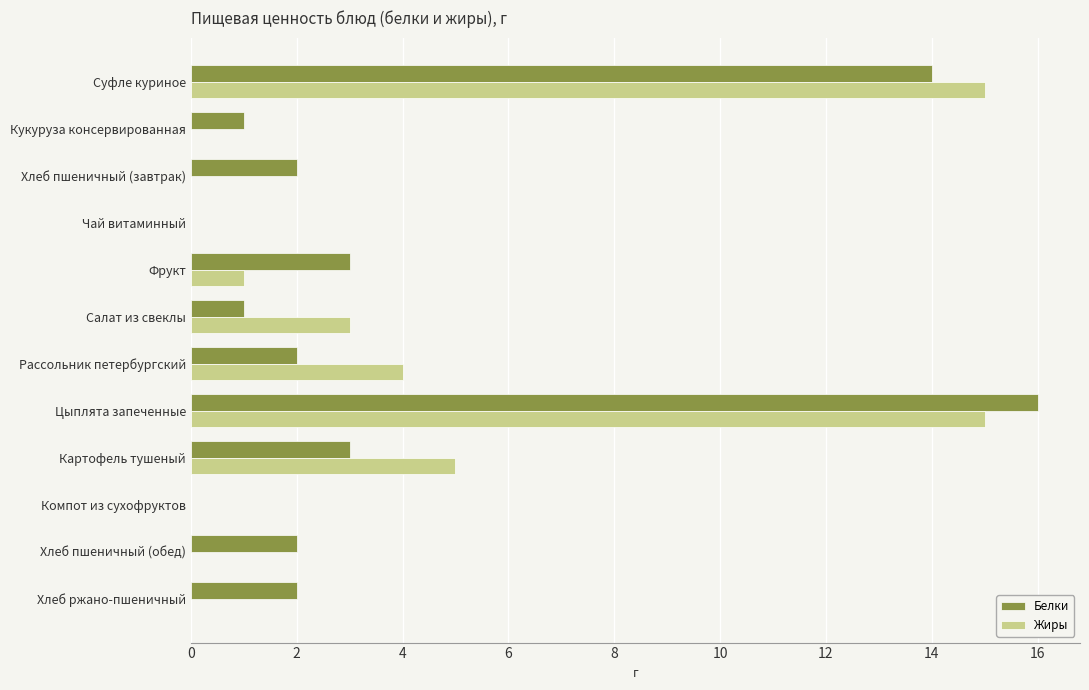

What is the sum of all Жиры values?

43